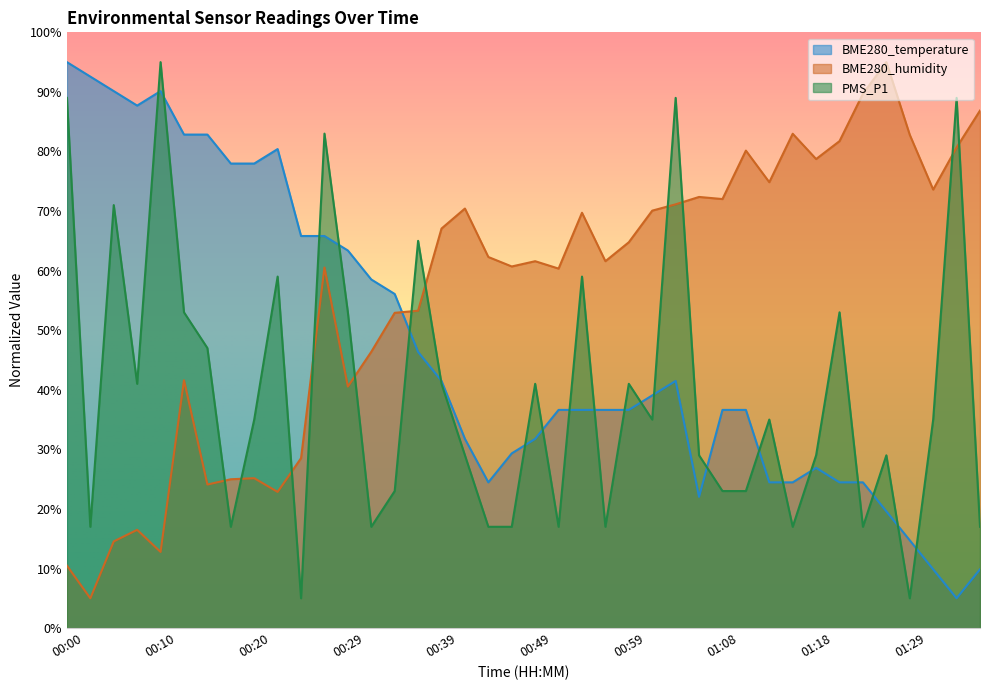

What is the sum of the PMS_P1 values at 01:24 and 00:17?

34.0